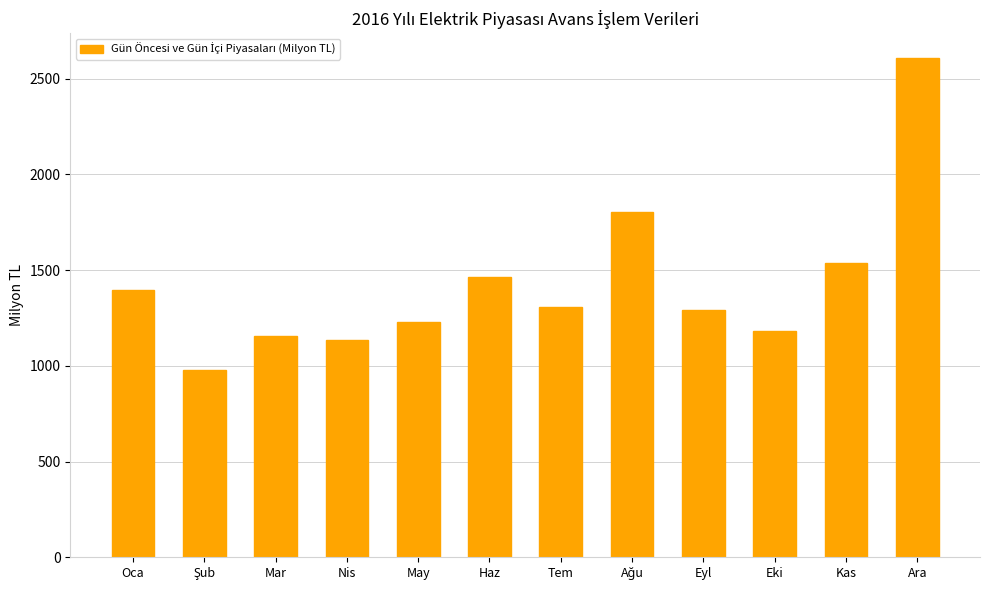

How many data points are less than 1307?

6